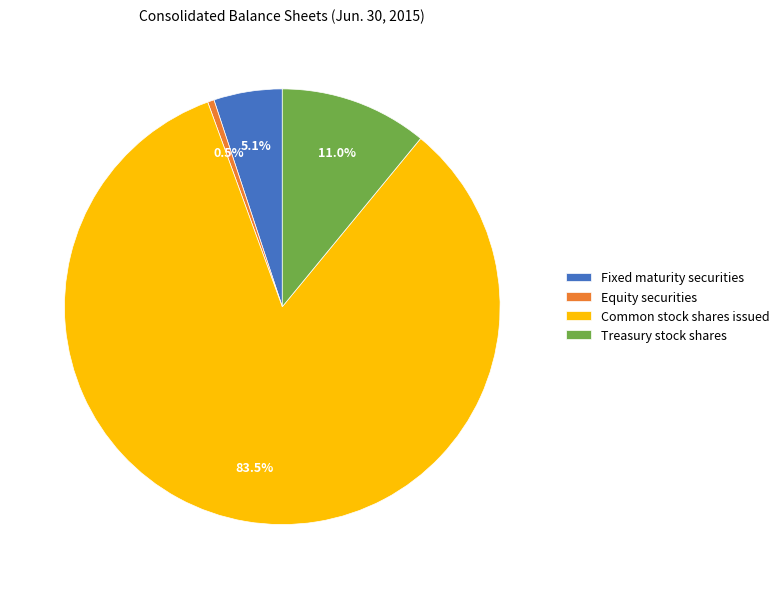

Is it true that Fixed maturity securities is 1% of the pie?

False